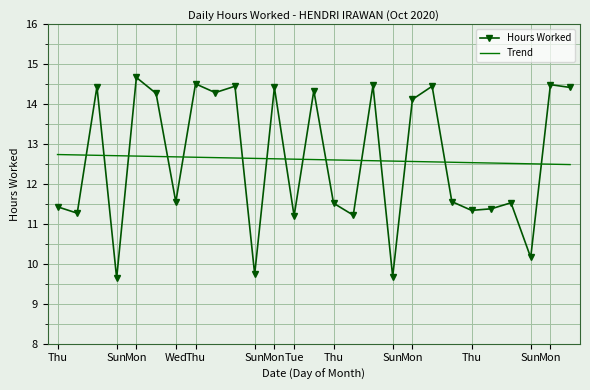

How many Trend values are between 12 and 13?

27